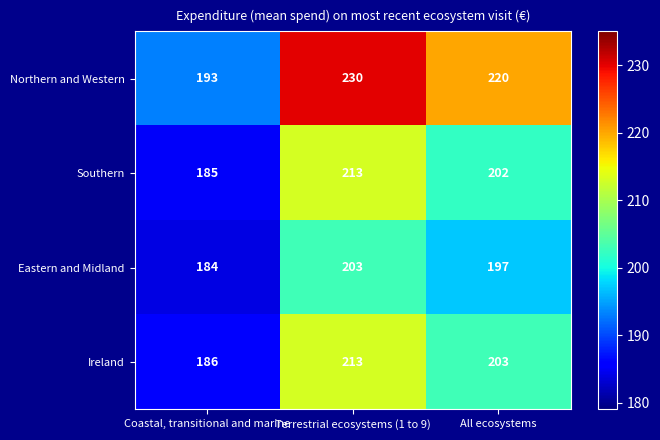

Count the number of data series in this chart.

4